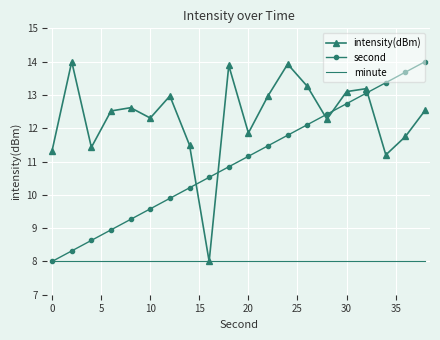

Which series ends up on top after the final intersection of intensity(dBm) and second?

second